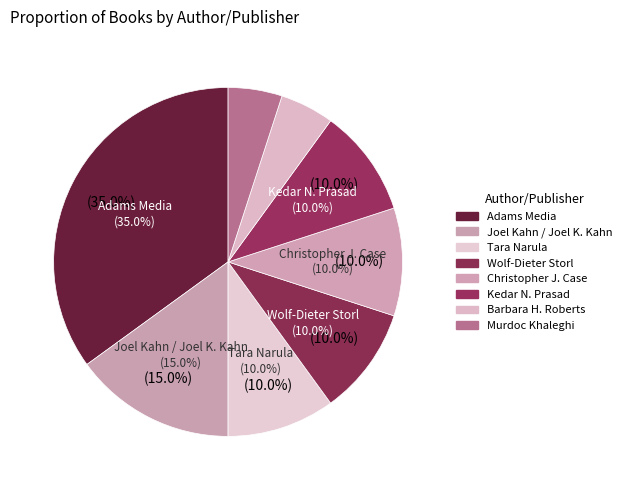

Is there a majority slice in this chart?

No